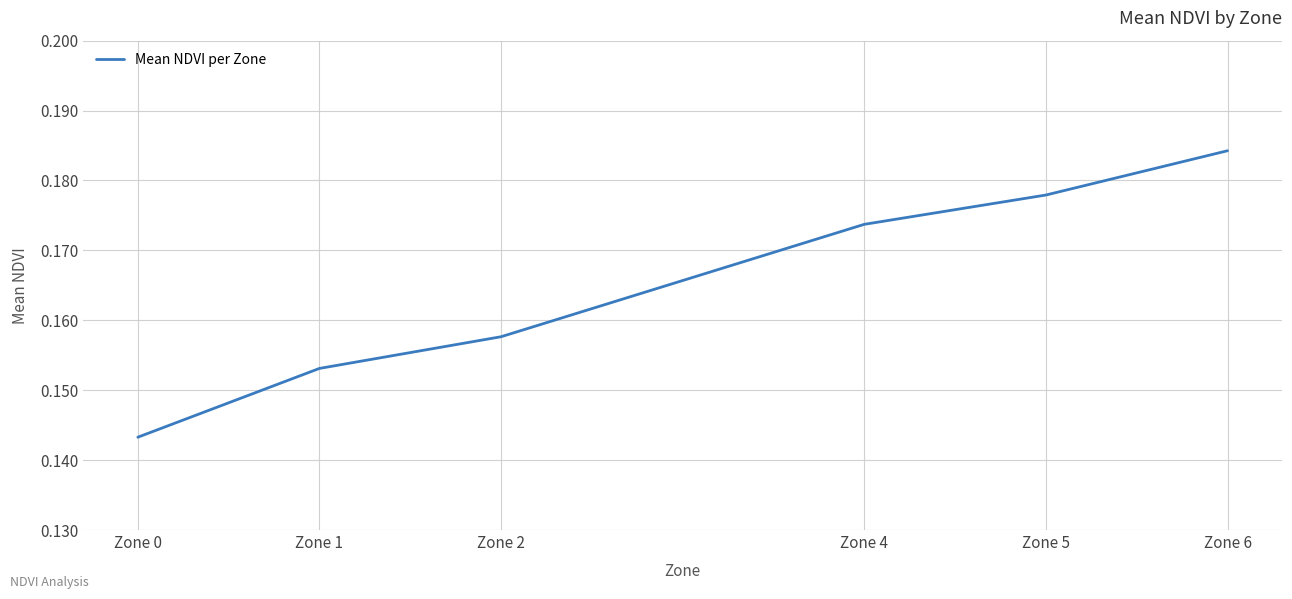

True or false: the data has more than 0 interior local peaks.

False